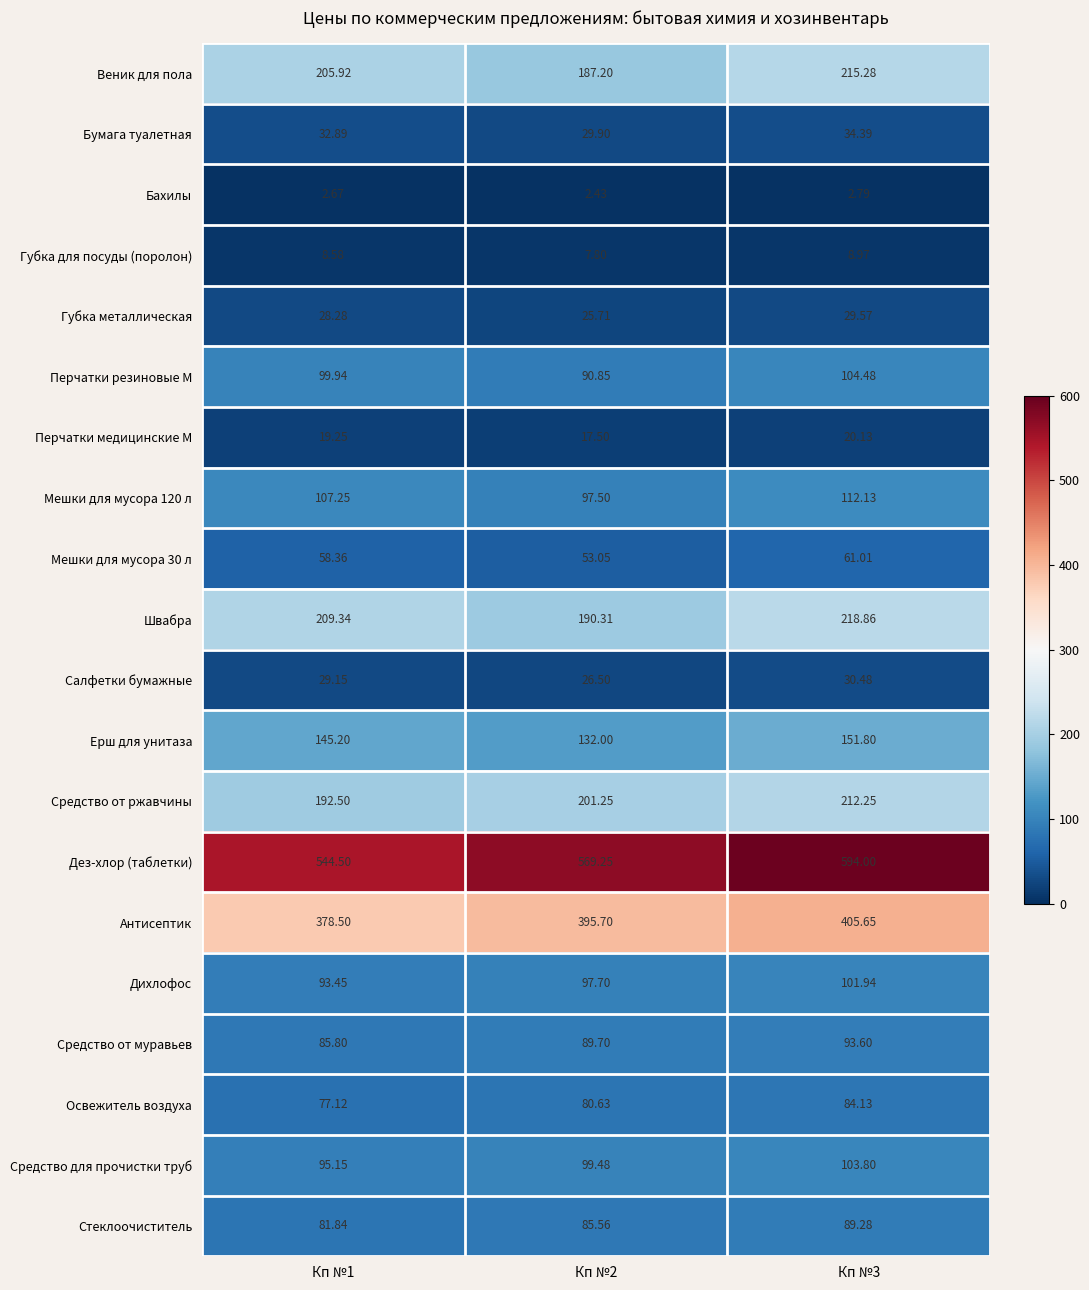

Which label corresponds to the largest value in the chart?

Кп №3